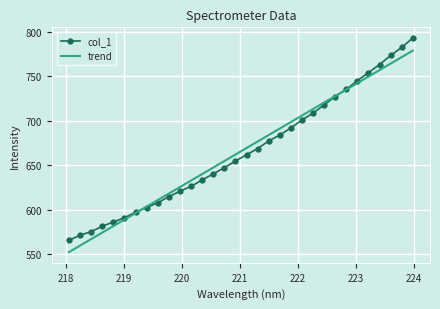

Rank the series by their maximum value, from lowest to highest.

trend, col_1